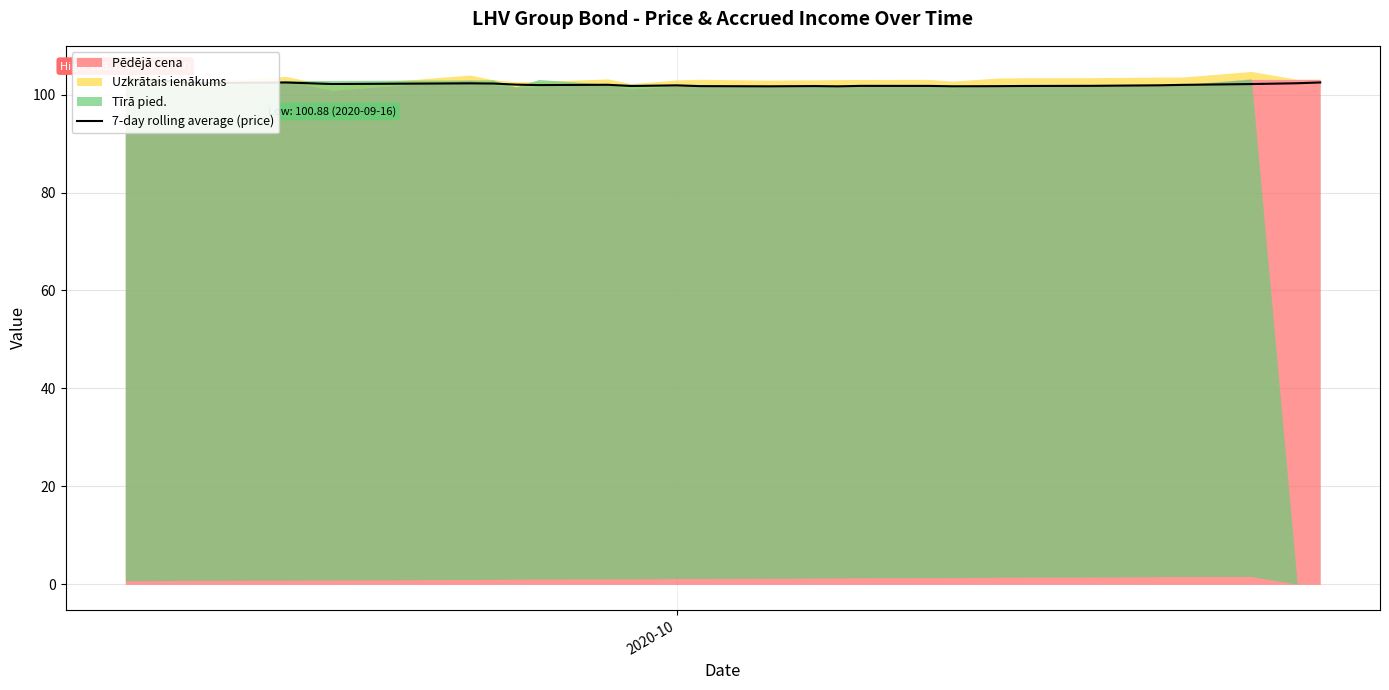

What is the value of the 27th point from the left?

102.0